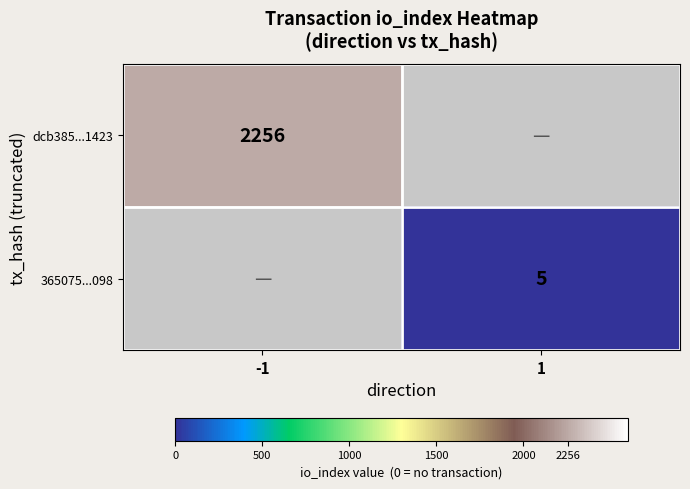

Is it true that dcb385...1423 equals 2256 at -1?

True